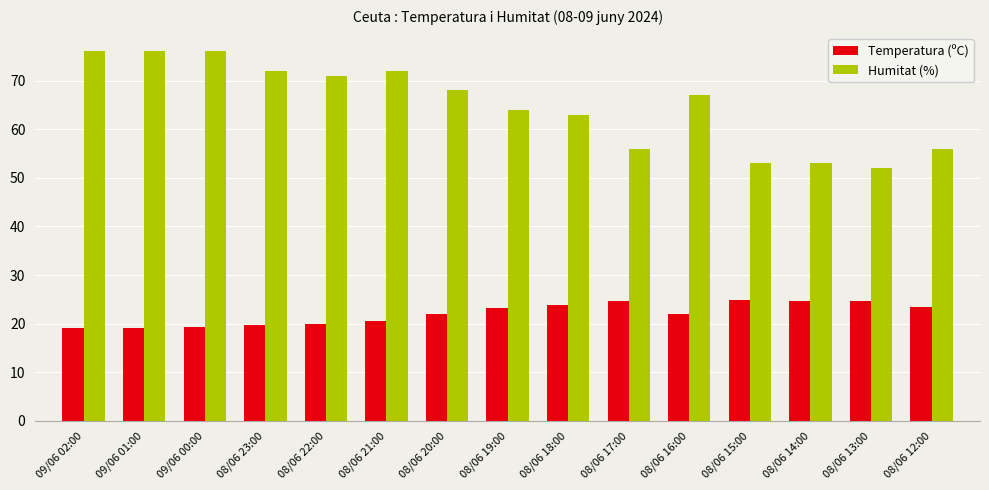

What is the sum of all Temperatura (ºC) values?

331.0